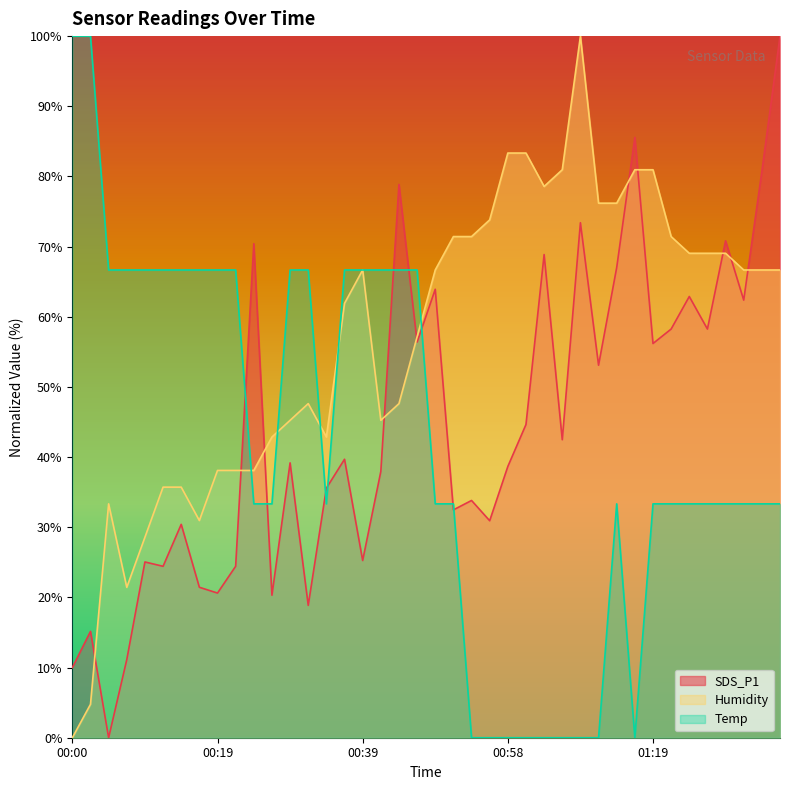

What is the greatest value displayed?

100.0